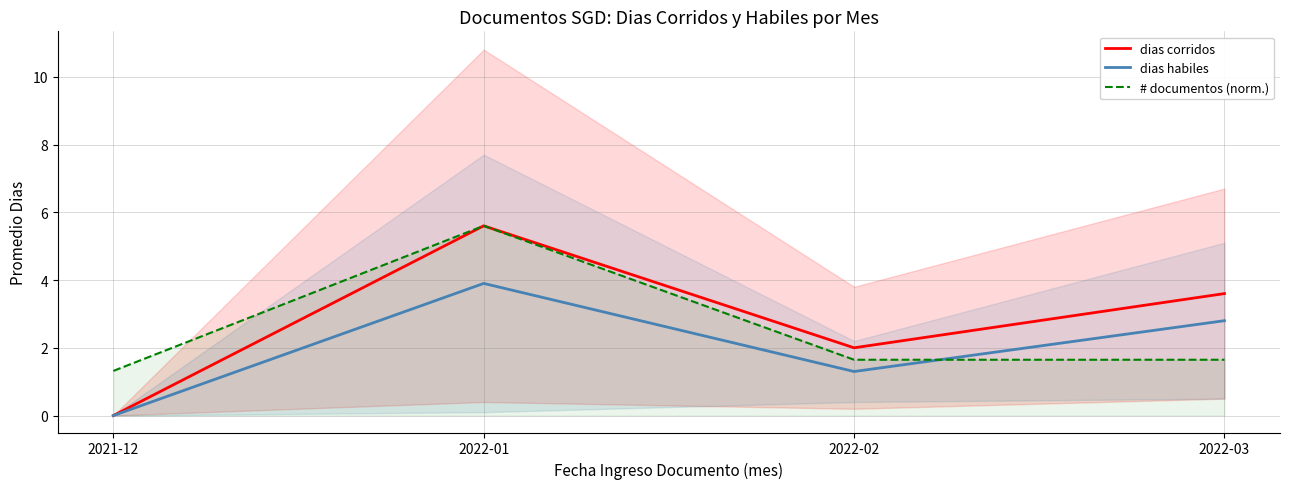

True or false: dias habiles and dias corridos intersect in this chart.

False